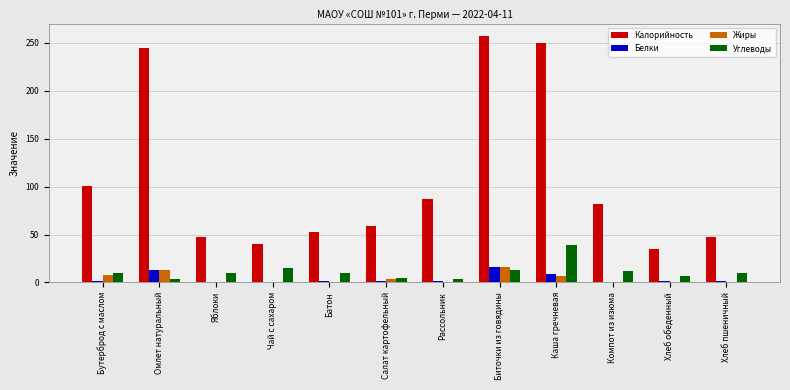

Which series has the largest total across all categories?

Калорийность